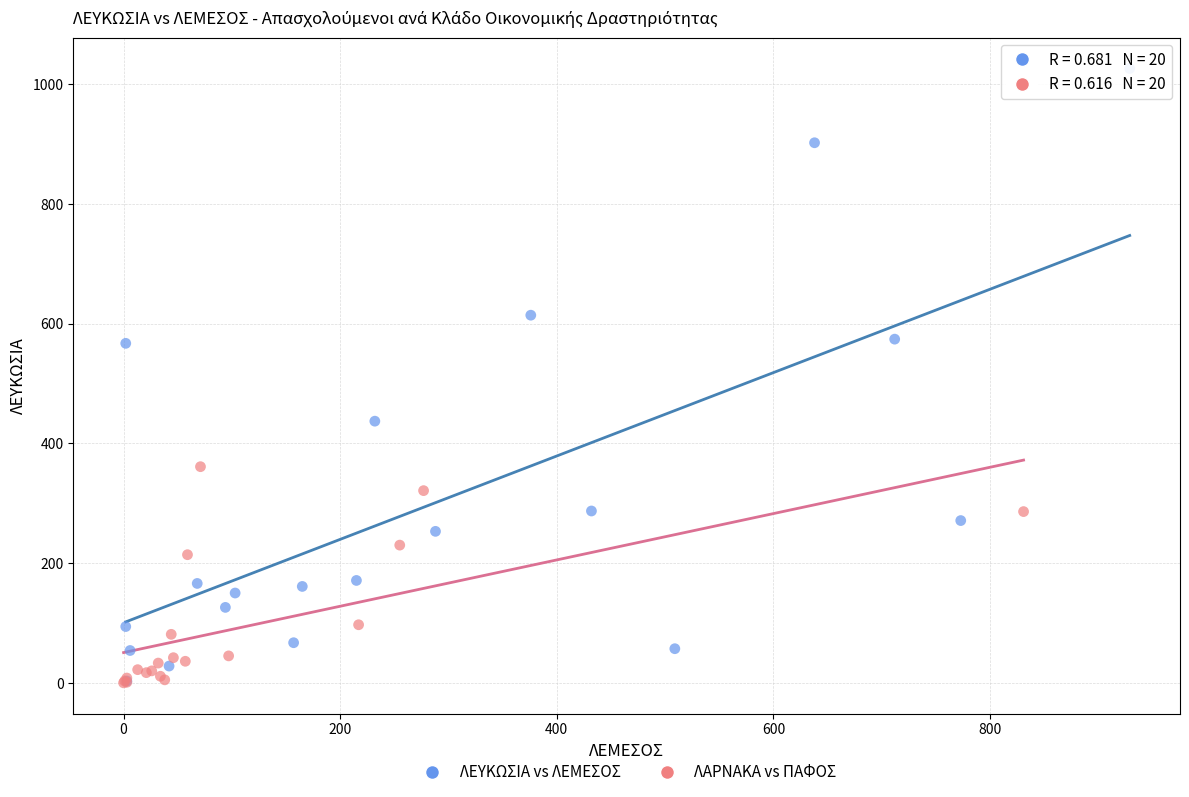

Which series contains the highest Y value?

ΛΕΥΚΩΣΙΑ vs ΛΕΜΕΣΟΣ